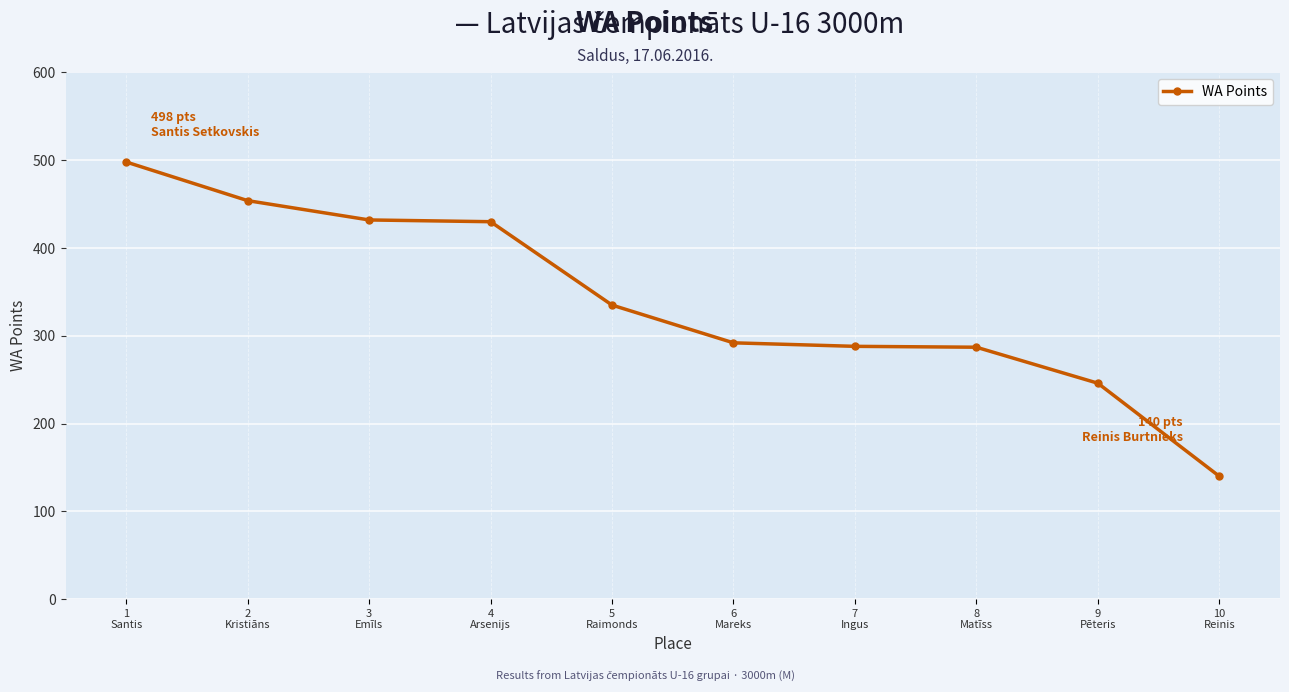

What is the average value?

340